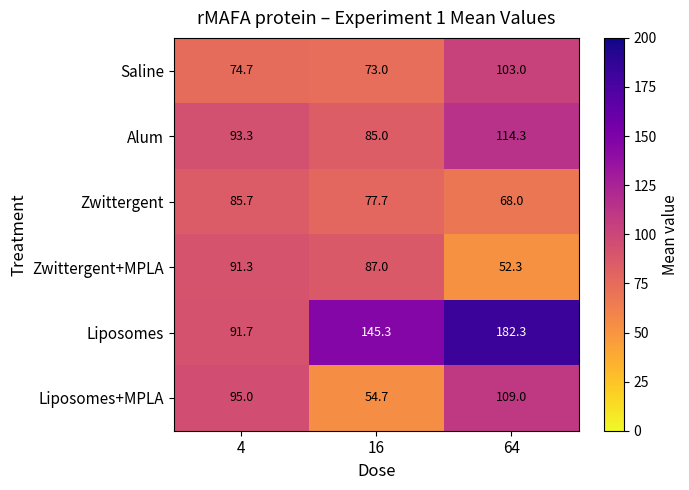

Which series has the widest spread of values?

Liposomes